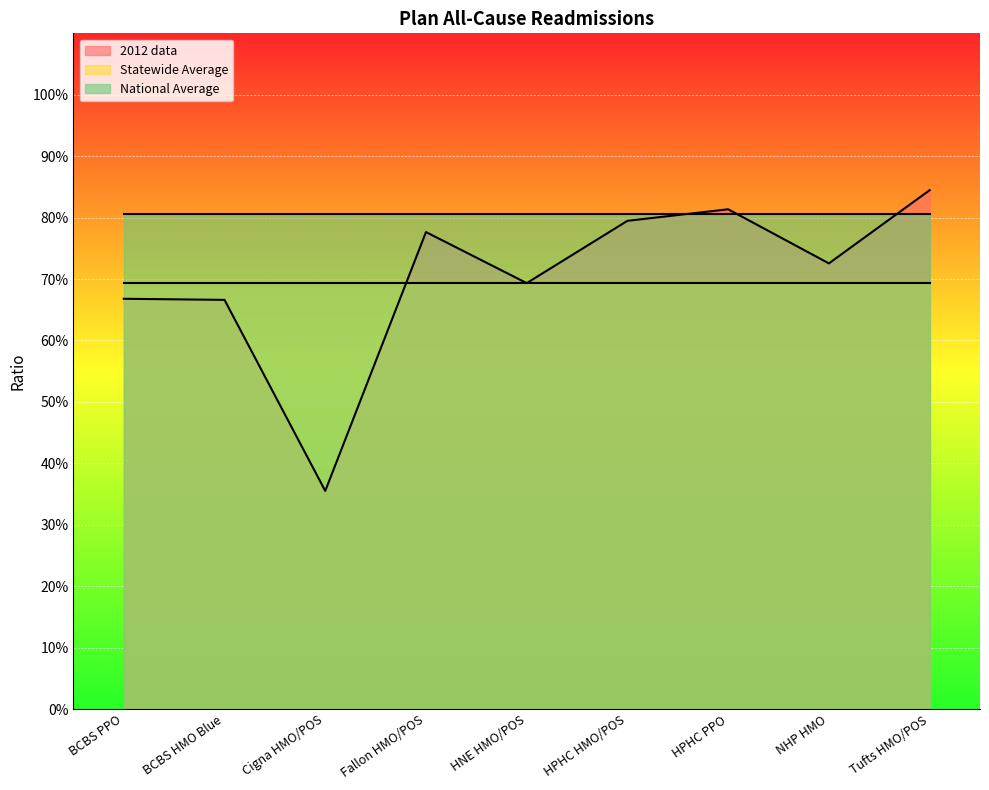

What is the value of the 2012 data point at the 6th from the left?

0.8